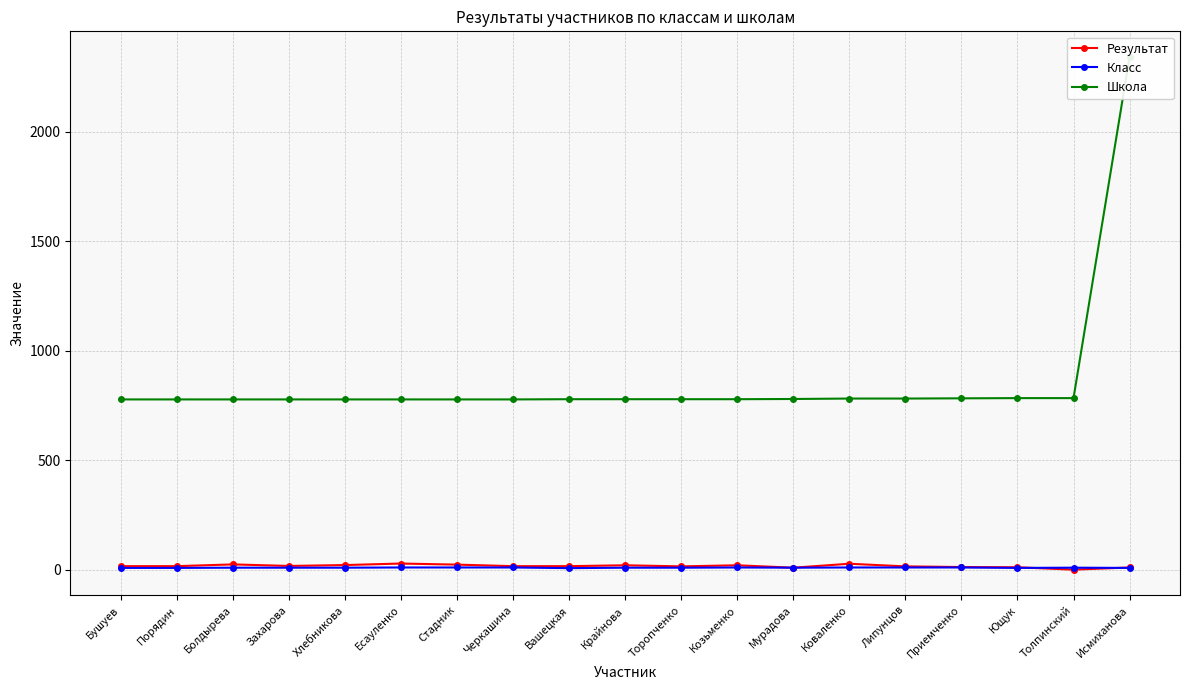

At which category is the sum across all series the highest?

Исмиханова